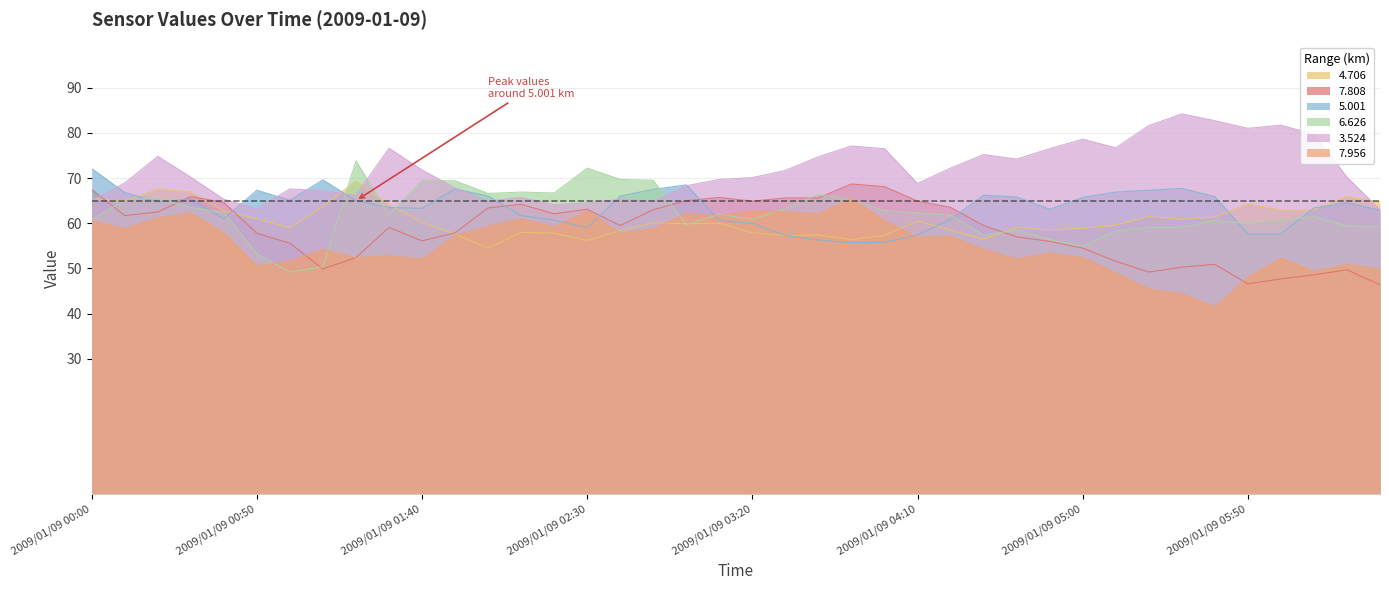

Reading left to right, list all the values displayed in this chart.

4.706: 65.5	64.8	67.6	66.9	62.7	61.0	59.0	63.7	69.3	64.1	60.2	57.6	54.5	58.0	57.8	56.2	58.4	60.1	59.9	60.0	57.9	57.3	57.4	56.4	57.3	60.5	58.5	56.5	59.1	58.5	58.9	59.6	61.5	60.9	61.4	64.3	62.9	63.0	65.9	64.7
7.808: 67.5	61.7	62.5	65.9	64.6	57.8	55.6	49.9	52.4	59.1	56.1	57.9	63.4	64.2	62.1	63.1	59.5	63.0	65.0	65.7	64.9	65.6	65.6	68.7	68.1	64.9	63.5	59.5	57.0	56.0	54.5	51.6	49.2	50.3	50.9	46.6	47.7	48.6	49.7	46.4
5.001: 72.1	66.8	64.7	65.4	61.0	67.3	65.1	69.6	65.0	63.5	63.3	67.6	66.0	61.7	60.7	59.0	66.0	67.5	68.5	60.6	60.0	57.3	56.3	55.7	55.8	57.4	60.9	66.2	65.8	63.1	65.7	66.9	67.3	67.7	65.9	57.6	57.6	63.4	64.5	62.9
6.626: 60.8	65.1	65.7	63.5	62.4	53.2	49.2	50.4	73.8	61.9	69.5	69.4	66.6	66.9	66.7	72.2	69.7	69.5	59.7	62.0	60.9	63.3	66.4	65.2	62.8	62.3	61.8	57.4	58.5	56.4	54.9	58.3	59.1	59.1	60.6	60.0	60.7	61.5	59.4	59.3
3.524: 65.0	68.9	74.8	70.2	65.3	63.2	67.6	67.2	66.2	76.6	71.8	67.8	64.9	65.7	64.1	64.5	65.3	64.8	68.3	69.7	70.1	71.7	74.7	77.1	76.5	68.8	72.2	75.2	74.2	76.5	78.6	76.7	81.6	84.2	82.7	81.0	81.7	79.7	70.2	63.0
7.956: 60.6	58.8	61.2	62.3	57.9	50.6	51.7	54.2	52.4	52.8	52.1	57.3	59.3	61.1	59.2	62.8	57.8	58.8	62.2	61.6	62.8	62.5	62.1	65.5	60.6	56.9	57.1	54.2	52.1	53.4	52.4	49.0	45.5	44.4	41.5	48.1	52.3	49.4	50.9	49.9